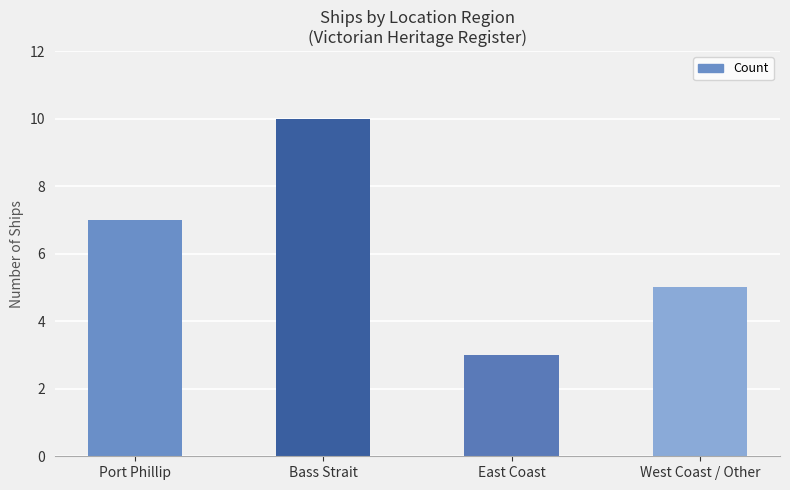

What is the smallest value displayed?

3